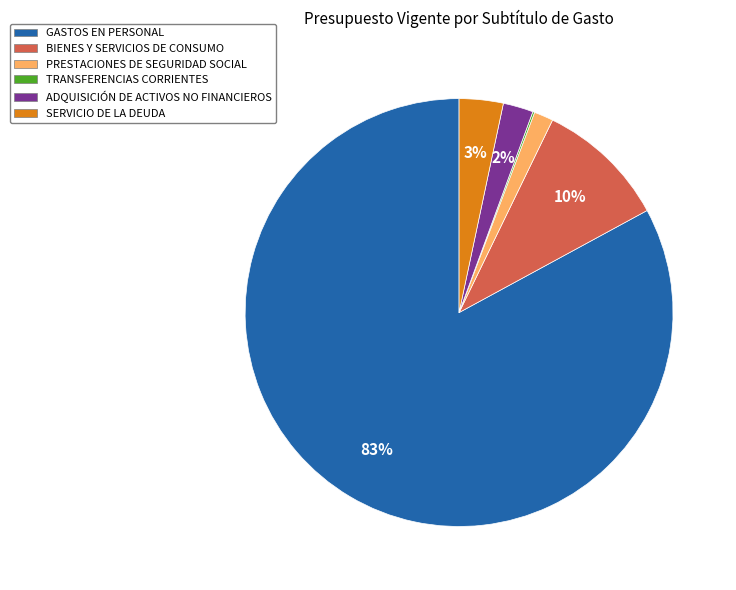

Do PRESTACIONES DE SEGURIDAD SOCIAL and GASTOS EN PERSONAL together represent more than half of the pie?

Yes